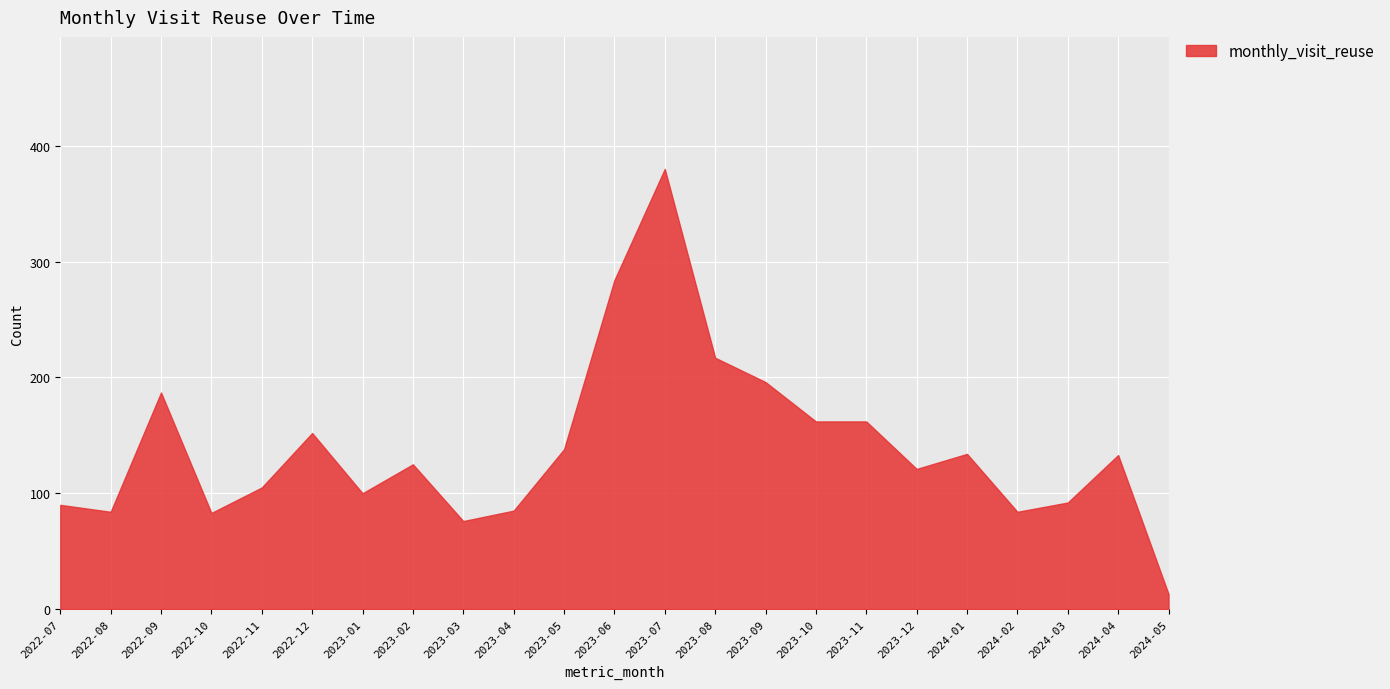

Rank the categories by monthly_visit_reuse_smooth value from highest to lowest.

2023-07, 2023-06, 2023-08, 2023-09, 2022-09, 2023-10, 2023-11, 2022-12, 2023-05, 2024-01, 2024-04, 2023-02, 2023-12, 2022-11, 2023-01, 2024-03, 2022-07, 2023-04, 2022-08, 2024-02, 2022-10, 2023-03, 2024-05